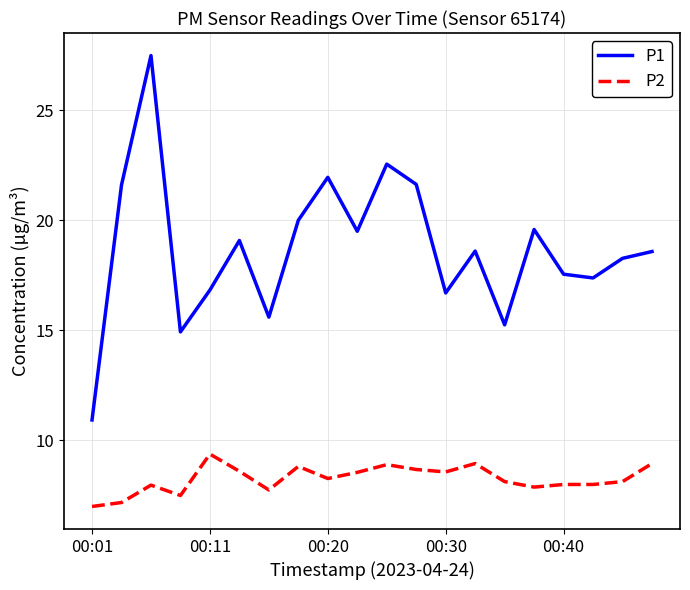

Which series has the largest total across all categories?

P1